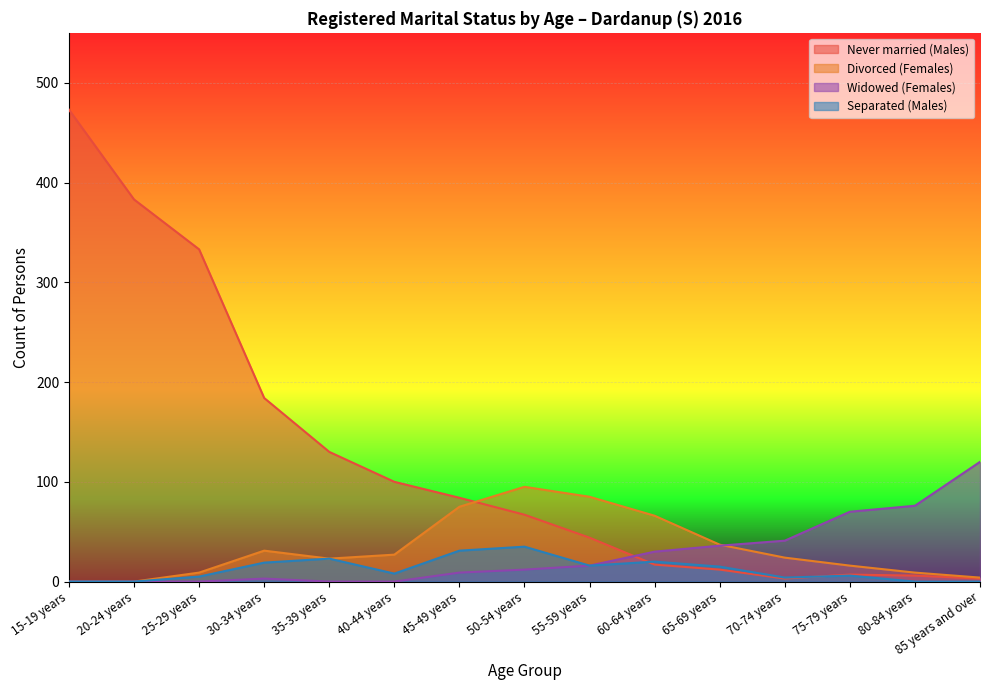

True or false: Never married (Males) and Divorced (Females) intersect in this chart.

True